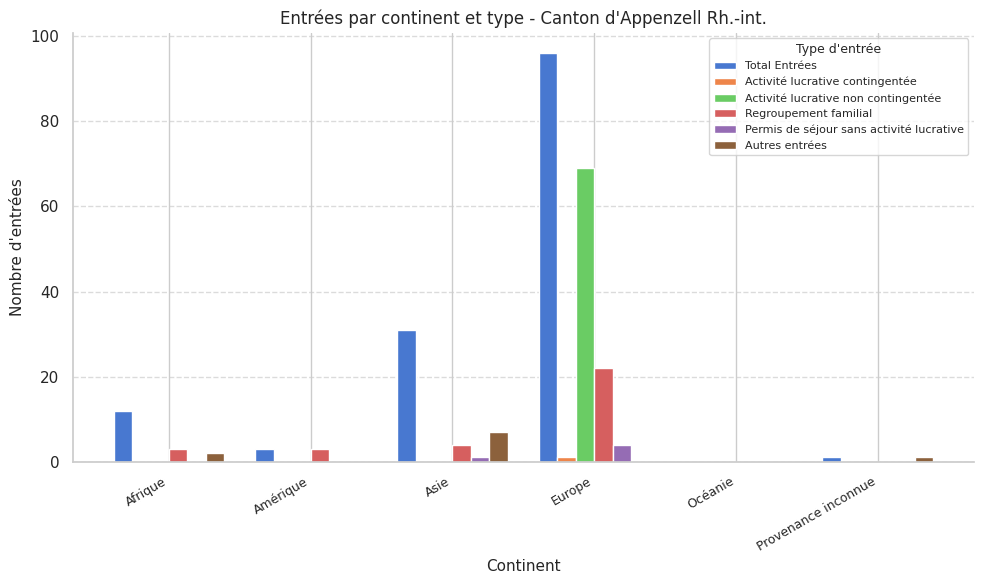

Which series has the largest total across all categories?

Total Entrées